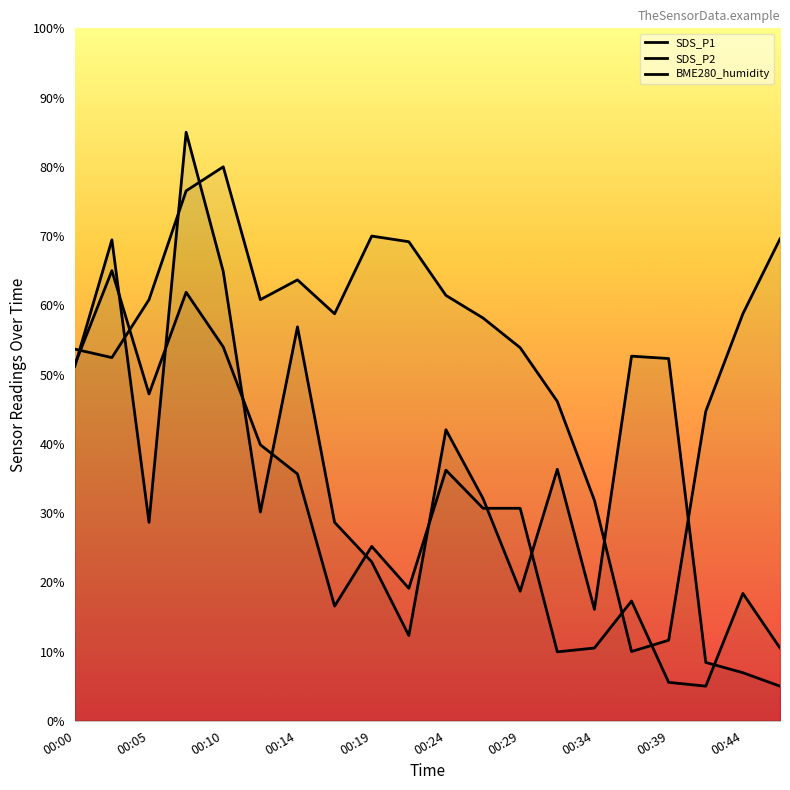

Which has a higher value, 00:41 or 00:44?

00:41